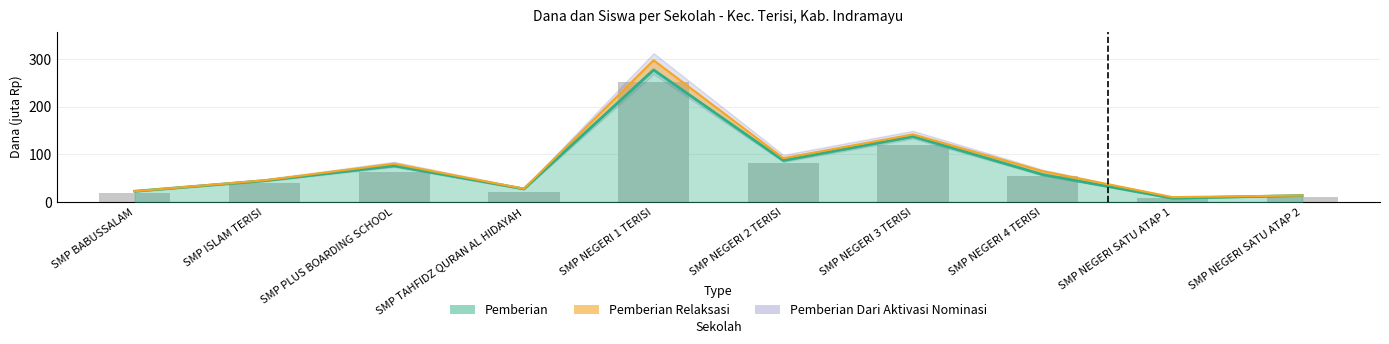

Reading left to right, extract all data points from this chart.

SMP BABUSSALAM=17.8	SMP ISLAM TERISI=38.7	SMP PLUS BOARDING SCHOOL=63.7	SMP TAHFIDZ QURAN AL HIDAYAH=21.4	SMP NEGERI 1 TERISI=252.8	SMP NEGERI 2 TERISI=81.5	SMP NEGERI 3 TERISI=120.3	SMP NEGERI 4 TERISI=53.5	SMP NEGERI SATU ATAP 1=9.2	SMP NEGERI SATU ATAP 2=11.2